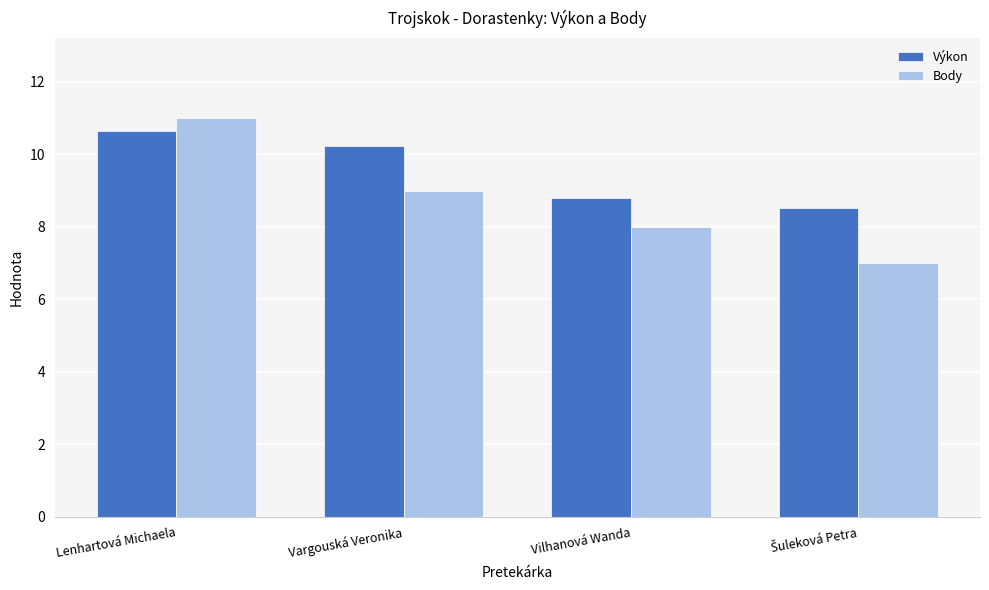

What is the value of the Body bar at the 1st from the left?

11.0